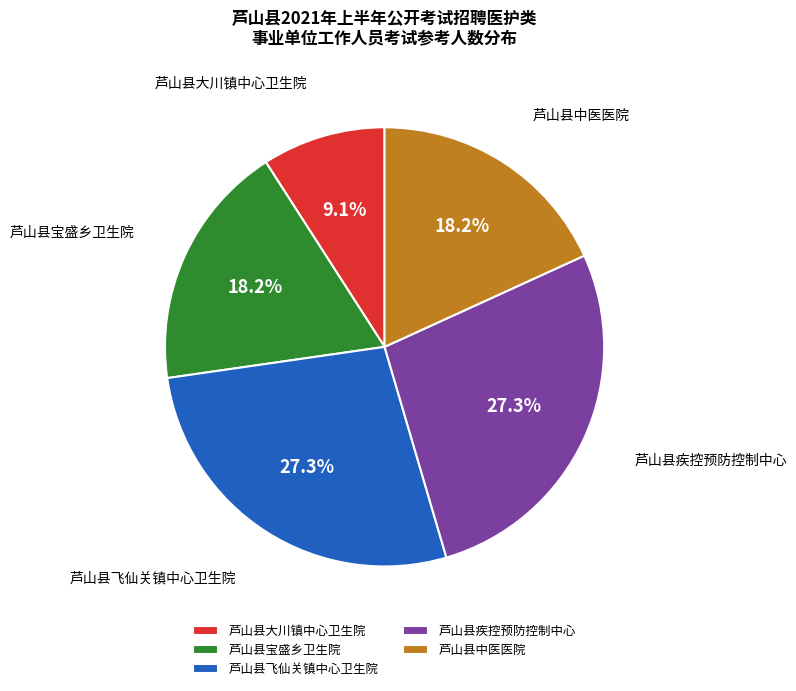

How many slices are in this pie chart?

5